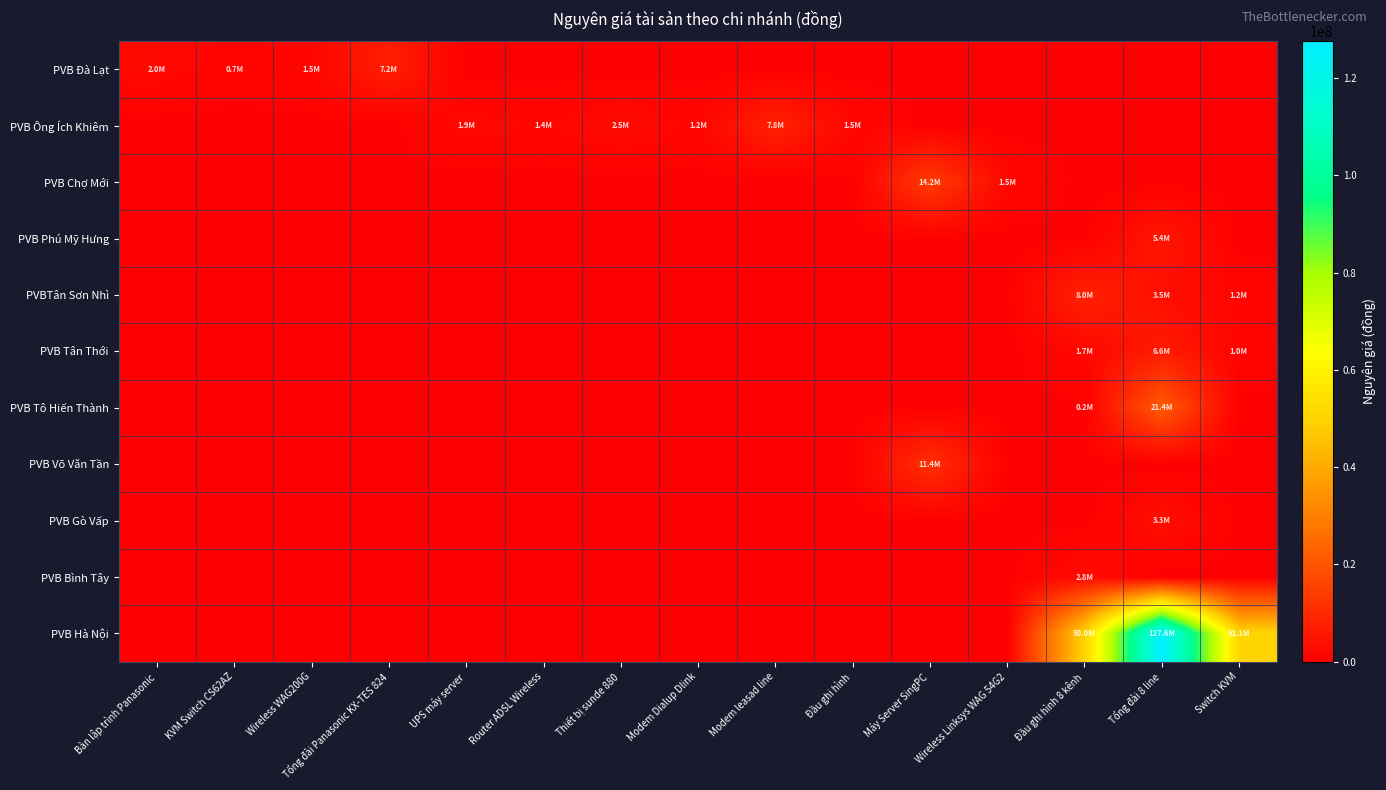

Reading left to right, list all the values displayed in this chart.

PVB Đà Lạt: Bàn lập trình Panasonic=2003625	KVM Switch CS62AZ=748020	Wireless WAG200G=1513850	Tổng đài Panasonic KX-TES 824=7159620	UPS máy server=0	Router ADSL Wireless=0	Thiết bị sunde 880=0	Modem Dialup Dlink=0	Modem leasad line=0	Đầu ghi hình=0	Máy Server SingPC=0	Wireless Linksys WAG 54G2=0	Đầu ghi hình 8 kênh=0	Tổng đài 8 line=0	Switch KVM=0
PVB Ông Ích Khiêm: Bàn lập trình Panasonic=0	KVM Switch CS62AZ=0	Wireless WAG200G=0	Tổng đài Panasonic KX-TES 824=0	UPS máy server=1879071	Router ADSL Wireless=1374705	Thiết bị sunde 880=2500000	Modem Dialup Dlink=1230460	Modem leasad line=7822210	Đầu ghi hình=1519200	Máy Server SingPC=0	Wireless Linksys WAG 54G2=0	Đầu ghi hình 8 kênh=0	Tổng đài 8 line=0	Switch KVM=0
PVB Chợ Mới: Bàn lập trình Panasonic=0	KVM Switch CS62AZ=0	Wireless WAG200G=0	Tổng đài Panasonic KX-TES 824=0	UPS máy server=0	Router ADSL Wireless=0	Thiết bị sunde 880=0	Modem Dialup Dlink=0	Modem leasad line=0	Đầu ghi hình=0	Máy Server SingPC=14155000	Wireless Linksys WAG 54G2=1518695	Đầu ghi hình 8 kênh=0	Tổng đài 8 line=0	Switch KVM=0
PVB Phú Mỹ Hưng: Bàn lập trình Panasonic=0	KVM Switch CS62AZ=0	Wireless WAG200G=0	Tổng đài Panasonic KX-TES 824=0	UPS máy server=0	Router ADSL Wireless=0	Thiết bị sunde 880=0	Modem Dialup Dlink=0	Modem leasad line=0	Đầu ghi hình=0	Máy Server SingPC=0	Wireless Linksys WAG 54G2=0	Đầu ghi hình 8 kênh=0	Tổng đài 8 line=5393960	Switch KVM=0
PVBTân Sơn Nhì: Bàn lập trình Panasonic=0	KVM Switch CS62AZ=0	Wireless WAG200G=0	Tổng đài Panasonic KX-TES 824=0	UPS máy server=0	Router ADSL Wireless=0	Thiết bị sunde 880=0	Modem Dialup Dlink=0	Modem leasad line=0	Đầu ghi hình=0	Máy Server SingPC=0	Wireless Linksys WAG 54G2=0	Đầu ghi hình 8 kênh=8000000	Tổng đài 8 line=3450000	Switch KVM=1155000
PVB Tân Thới: Bàn lập trình Panasonic=0	KVM Switch CS62AZ=0	Wireless WAG200G=0	Tổng đài Panasonic KX-TES 824=0	UPS máy server=0	Router ADSL Wireless=0	Thiết bị sunde 880=0	Modem Dialup Dlink=0	Modem leasad line=0	Đầu ghi hình=0	Máy Server SingPC=0	Wireless Linksys WAG 54G2=0	Đầu ghi hình 8 kênh=1657500	Tổng đài 8 line=6575000	Switch KVM=985242
PVB Tô Hiến Thành: Bàn lập trình Panasonic=0	KVM Switch CS62AZ=0	Wireless WAG200G=0	Tổng đài Panasonic KX-TES 824=0	UPS máy server=0	Router ADSL Wireless=0	Thiết bị sunde 880=0	Modem Dialup Dlink=0	Modem leasad line=0	Đầu ghi hình=0	Máy Server SingPC=0	Wireless Linksys WAG 54G2=0	Đầu ghi hình 8 kênh=153140	Tổng đài 8 line=21400000	Switch KVM=0
PVB Võ Văn Tần: Bàn lập trình Panasonic=0	KVM Switch CS62AZ=0	Wireless WAG200G=0	Tổng đài Panasonic KX-TES 824=0	UPS máy server=0	Router ADSL Wireless=0	Thiết bị sunde 880=0	Modem Dialup Dlink=0	Modem leasad line=0	Đầu ghi hình=0	Máy Server SingPC=11425909	Wireless Linksys WAG 54G2=0	Đầu ghi hình 8 kênh=0	Tổng đài 8 line=0	Switch KVM=0
PVB Gò Vấp: Bàn lập trình Panasonic=0	KVM Switch CS62AZ=0	Wireless WAG200G=0	Tổng đài Panasonic KX-TES 824=0	UPS máy server=0	Router ADSL Wireless=0	Thiết bị sunde 880=0	Modem Dialup Dlink=0	Modem leasad line=0	Đầu ghi hình=0	Máy Server SingPC=0	Wireless Linksys WAG 54G2=0	Đầu ghi hình 8 kênh=0	Tổng đài 8 line=3292300	Switch KVM=0
PVB Bình Tây: Bàn lập trình Panasonic=0	KVM Switch CS62AZ=0	Wireless WAG200G=0	Tổng đài Panasonic KX-TES 824=0	UPS máy server=0	Router ADSL Wireless=0	Thiết bị sunde 880=0	Modem Dialup Dlink=0	Modem leasad line=0	Đầu ghi hình=0	Máy Server SingPC=0	Wireless Linksys WAG 54G2=0	Đầu ghi hình 8 kênh=2750000	Tổng đài 8 line=0	Switch KVM=0
PVB Hà Nội: Bàn lập trình Panasonic=0	KVM Switch CS62AZ=0	Wireless WAG200G=0	Tổng đài Panasonic KX-TES 824=0	UPS máy server=0	Router ADSL Wireless=0	Thiết bị sunde 880=0	Modem Dialup Dlink=0	Modem leasad line=0	Đầu ghi hình=0	Máy Server SingPC=0	Wireless Linksys WAG 54G2=0	Đầu ghi hình 8 kênh=50000000	Tổng đài 8 line=127591734	Switch KVM=51067096